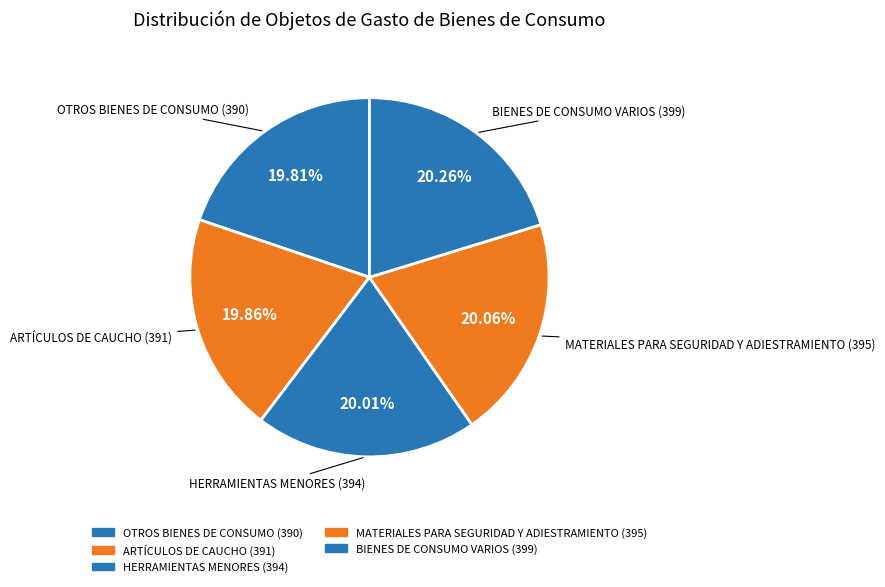

The ARTÍCULOS DE CAUCHO slice represents 11% of the pie. True or false?

False